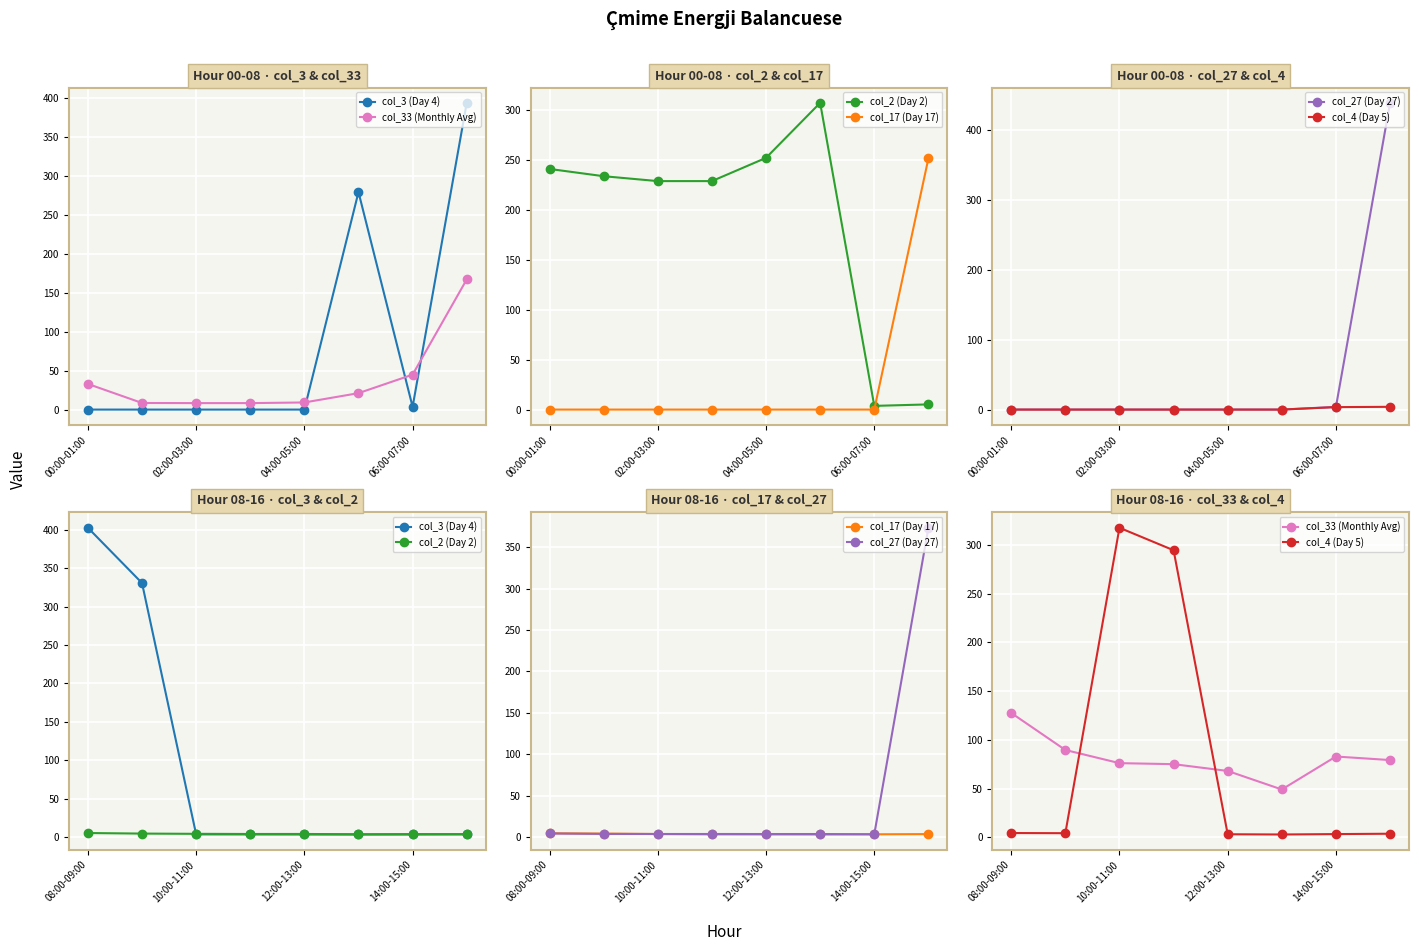

True or false: col_17 (Day 17) and col_33 (Monthly Avg) cross at least once.

False